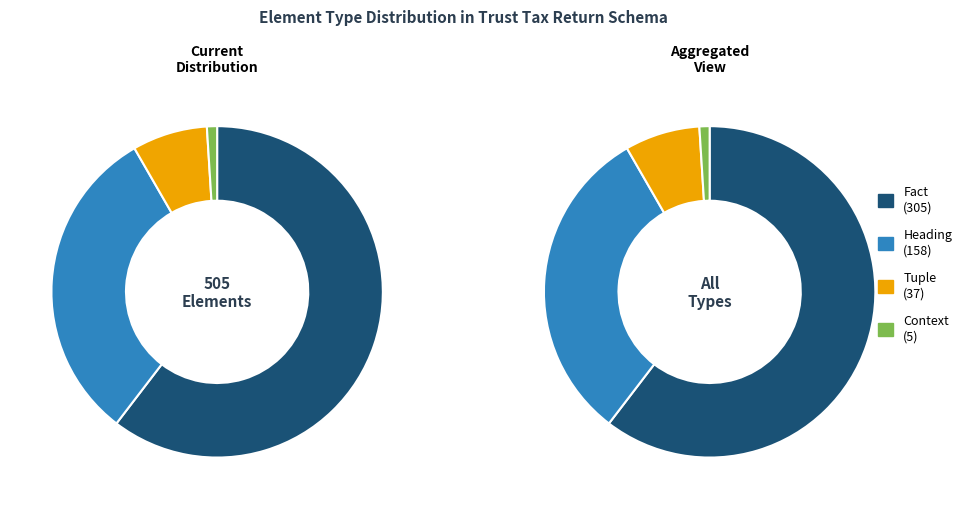

The Heading slice represents 31% of the pie. True or false?

True